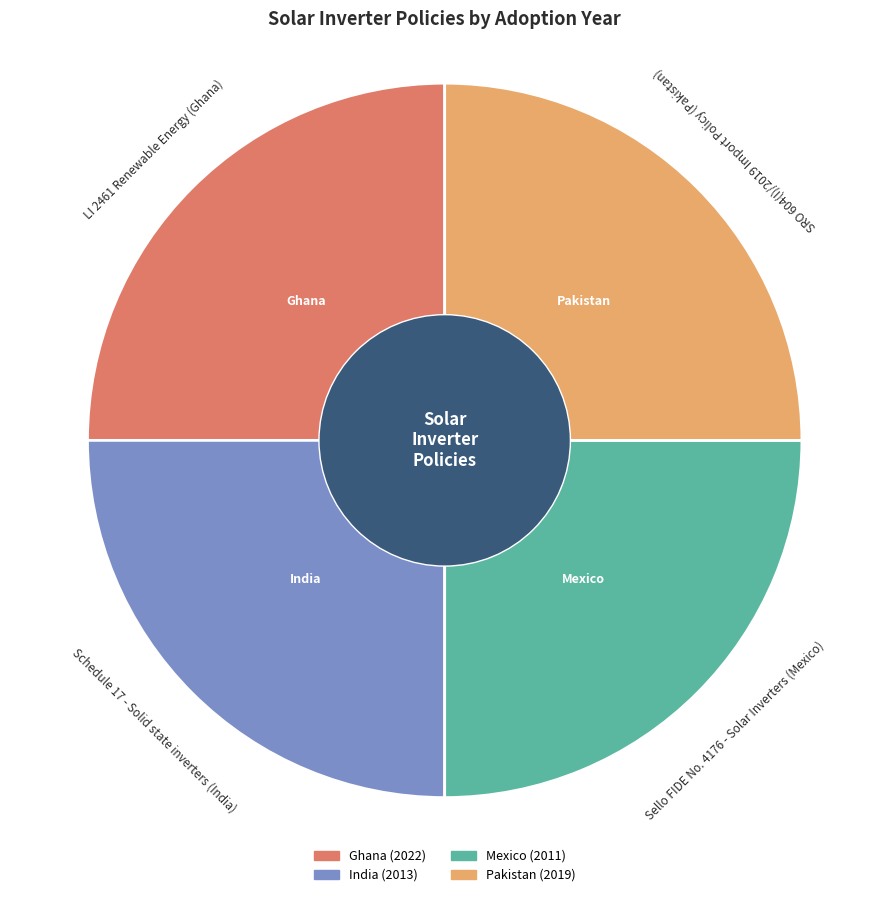

Is there a majority slice in this chart?

No